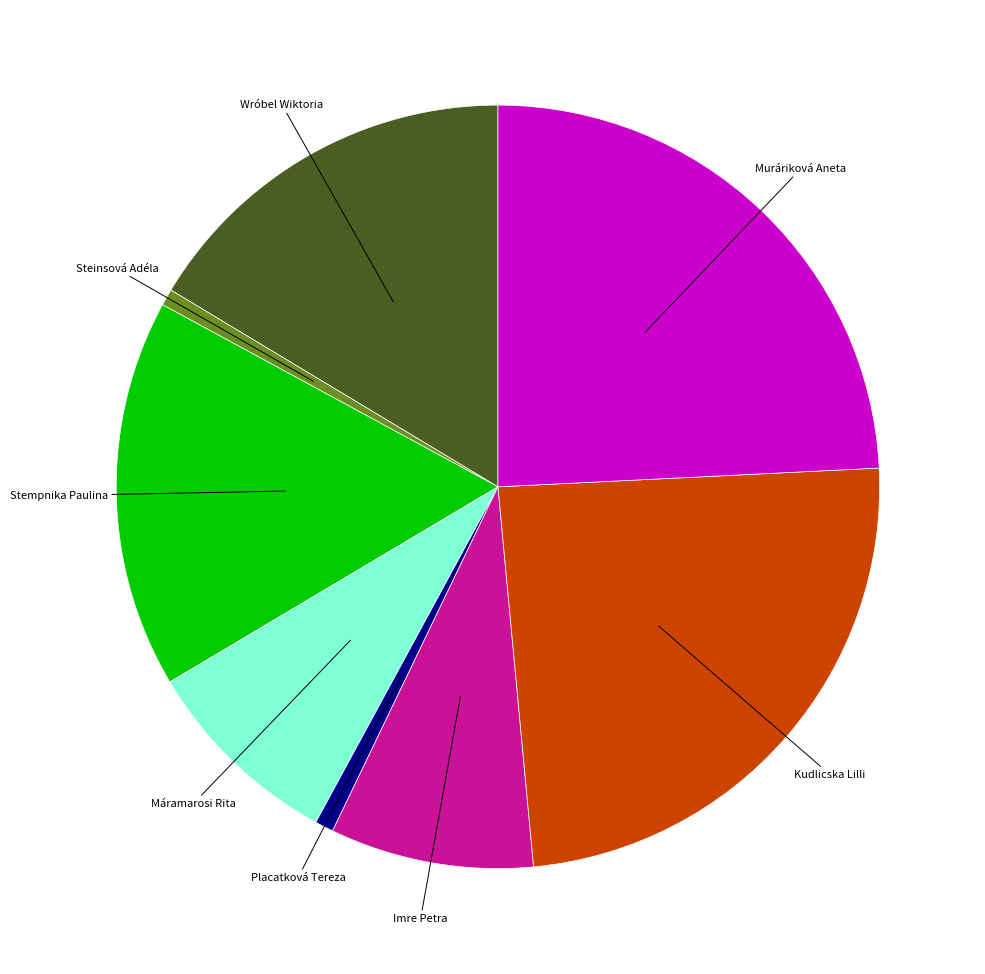

Does any single category account for the majority?

No